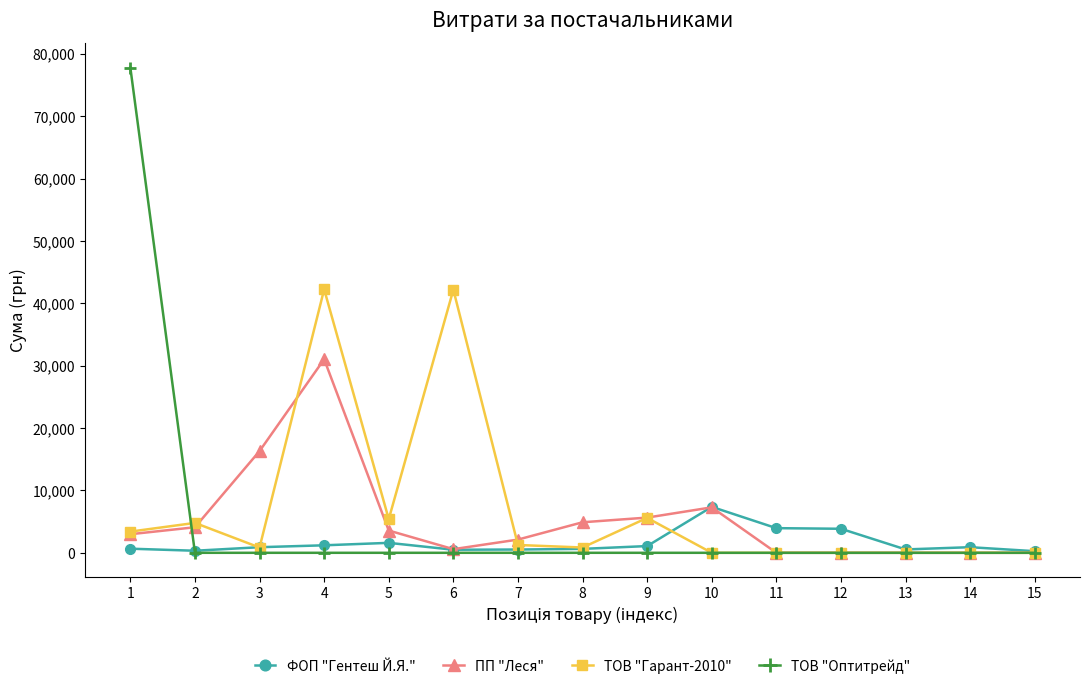

At which label does ПП "Леся" first exceed 2980?

1